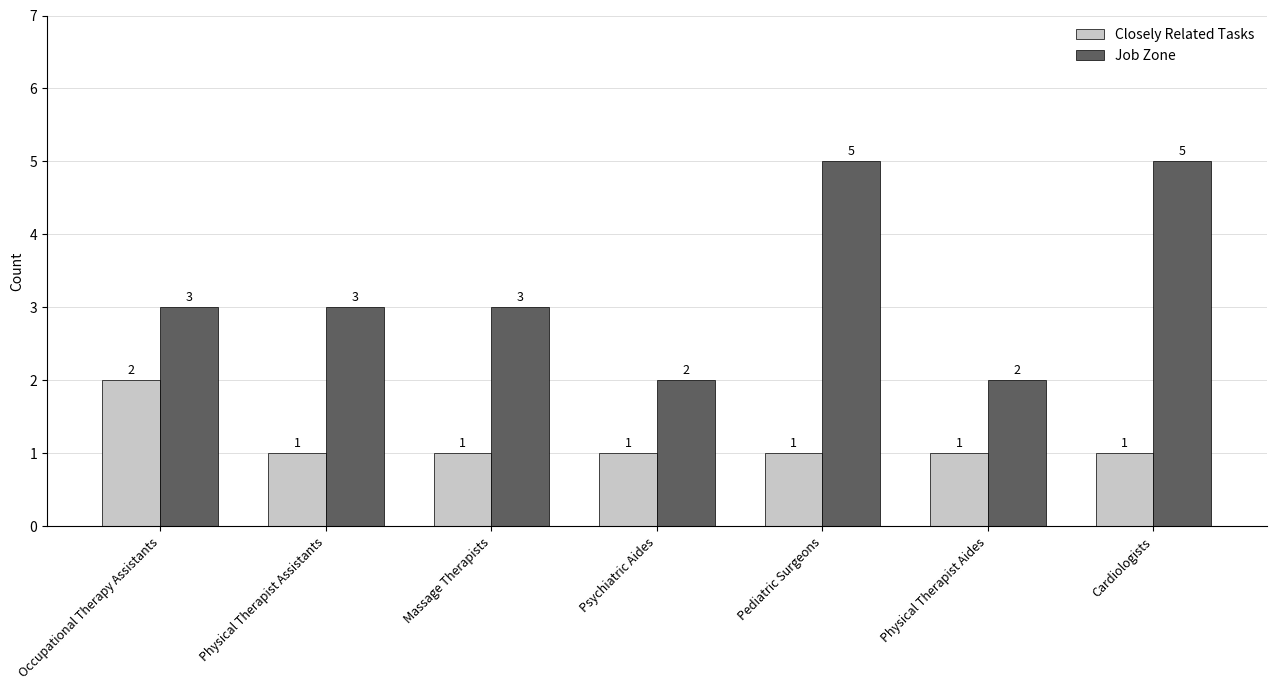

What is the total value across all series at Pediatric Surgeons?

6